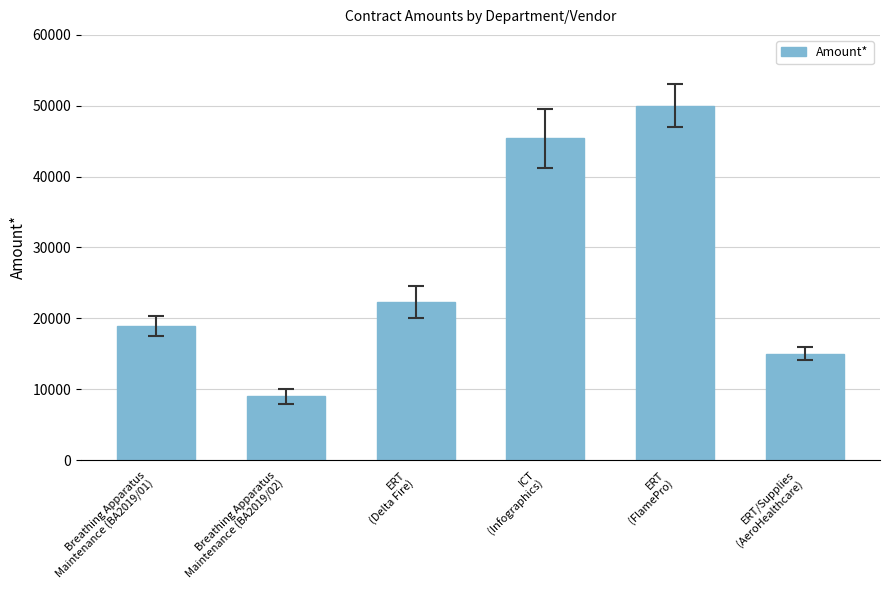

What is the label of the 4th bar from the left?

ICT
(Infographics)